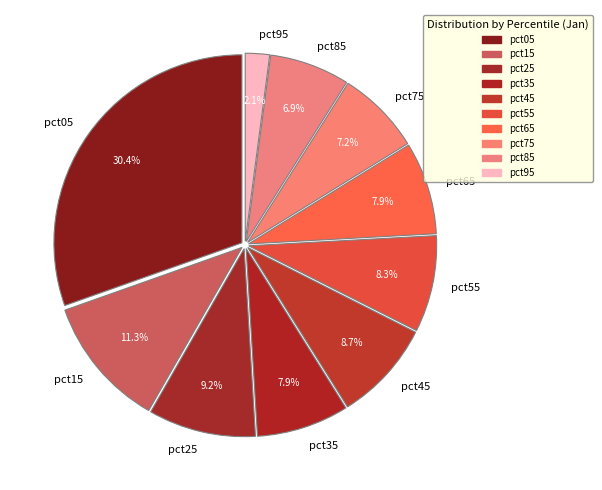

True or false: pct75 accounts for 7% of the total.

True